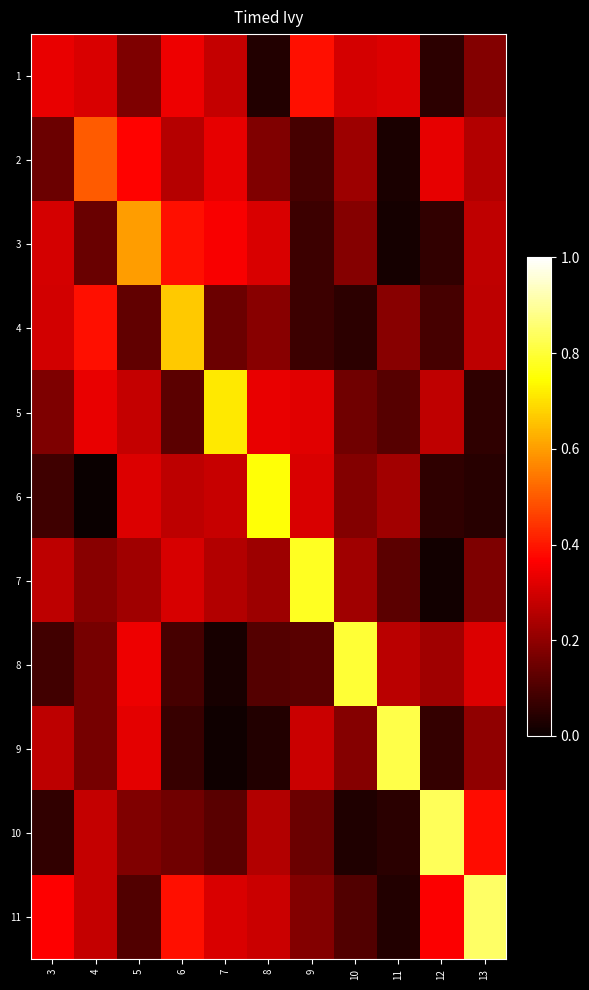

Count the number of categories in the chart.

11